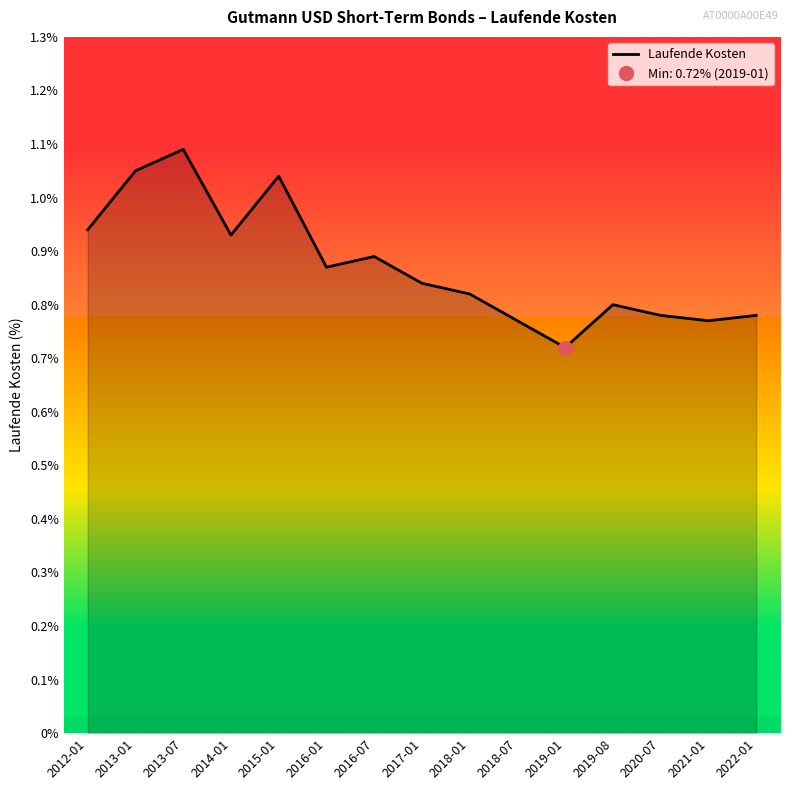

True or false: the data shows 1.0 at 2015-01.

True